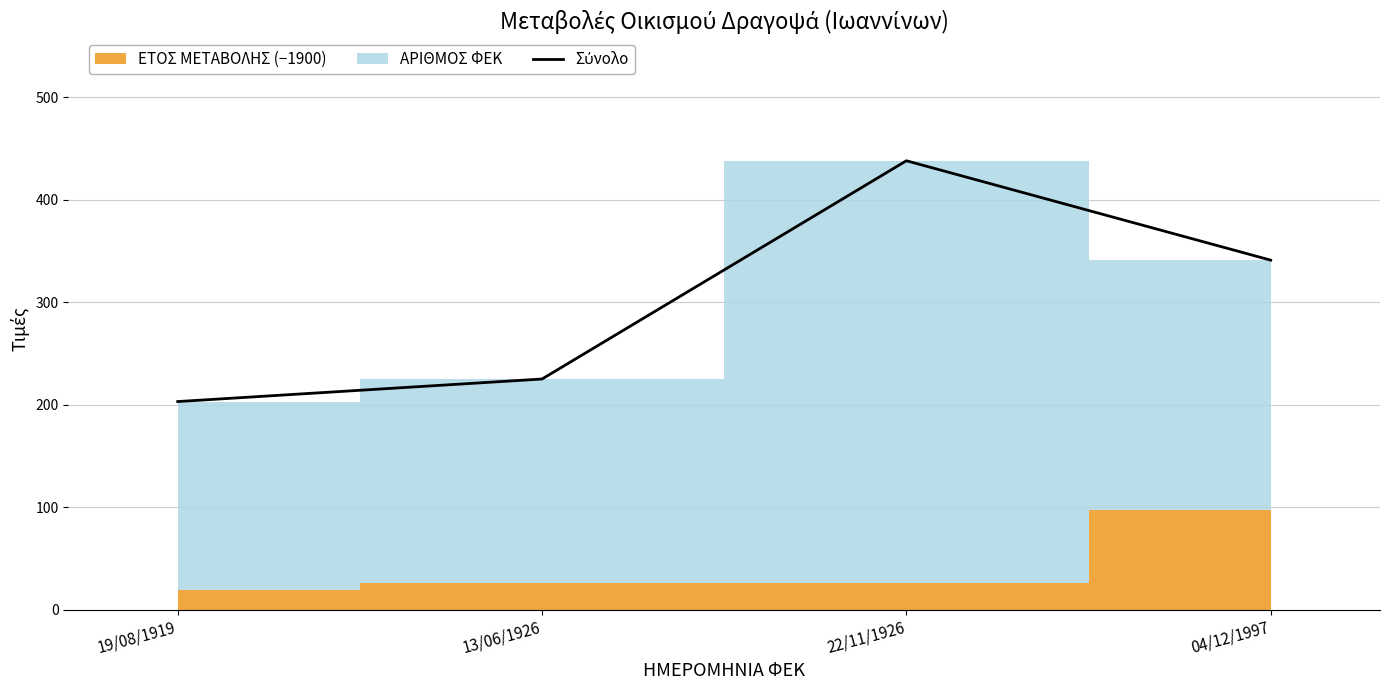

What is the sum of the values at 19/08/1919 and 04/12/1997?

544